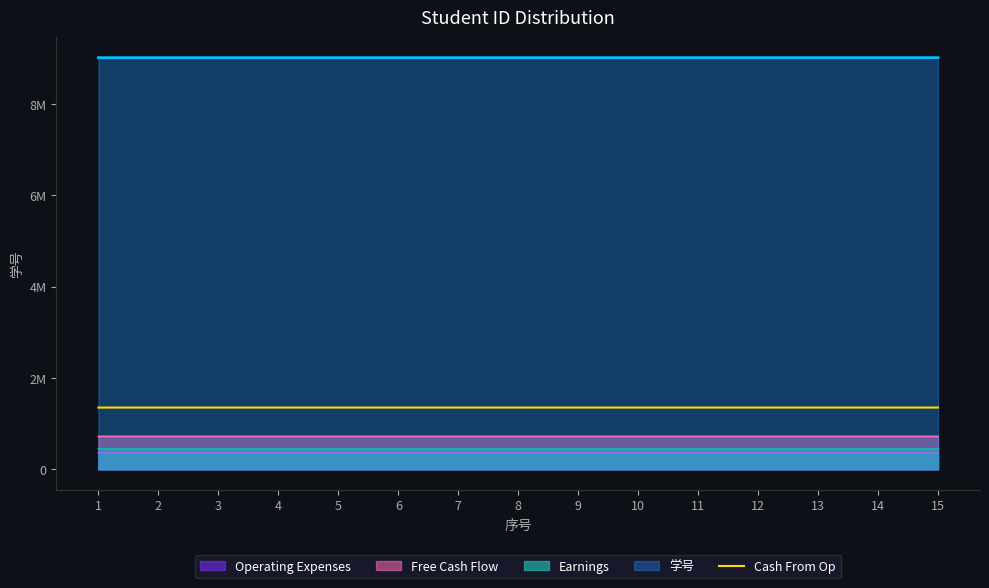

The chart shows a value of 1351847.4 at 10. True or false?

True